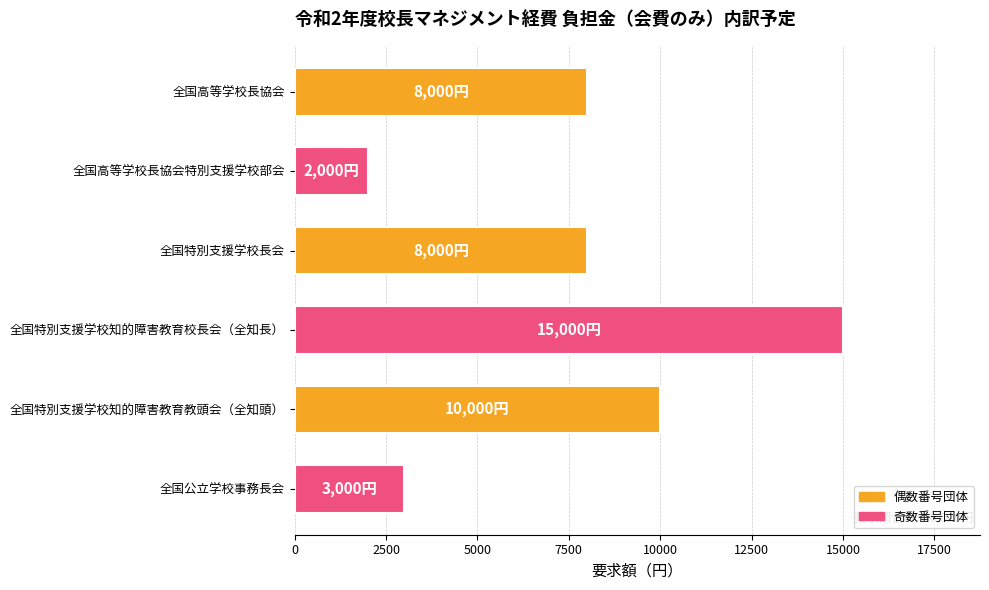

What is the difference between the maximum and second lowest values?

12000